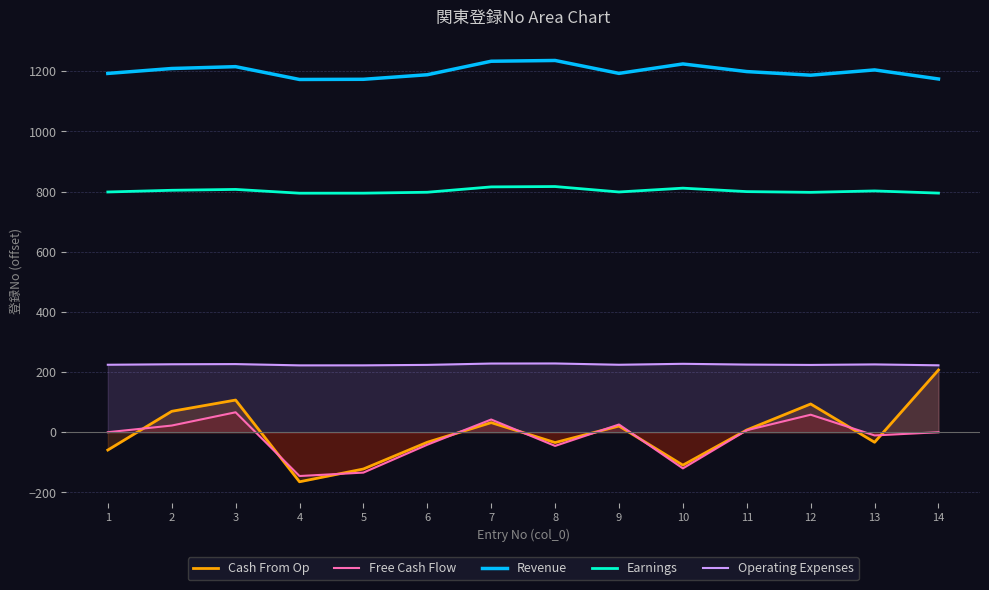

What is the value of the Earnings point at the 8th from the left?

816.6